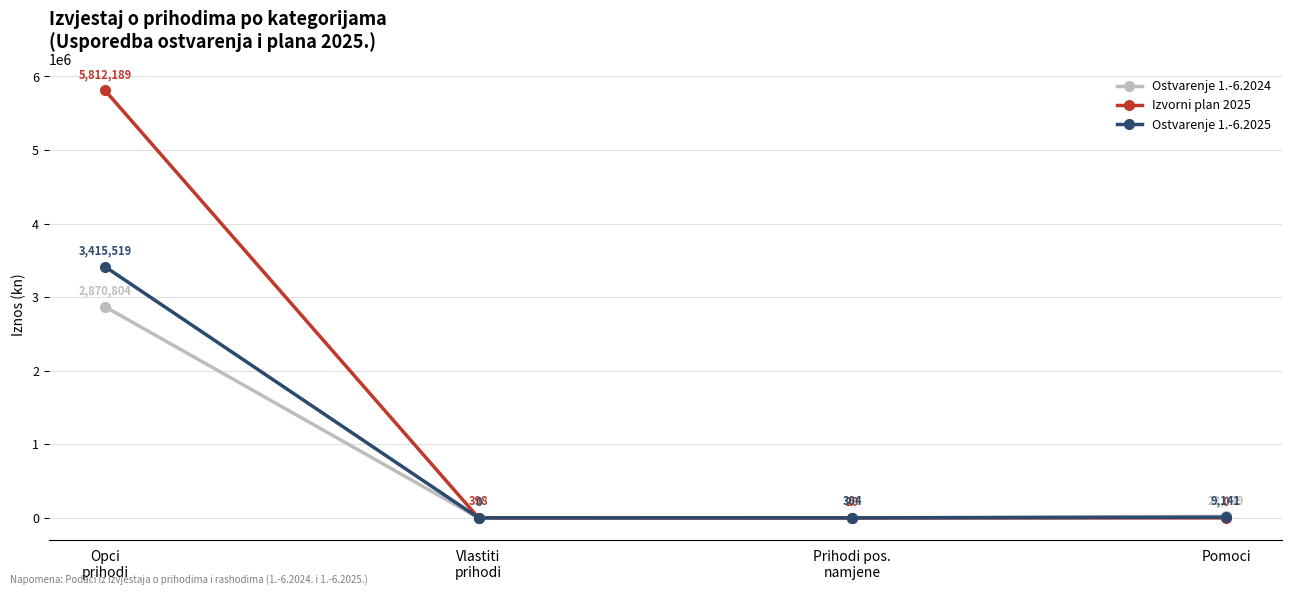

Does the chart have visible grid lines?

Yes